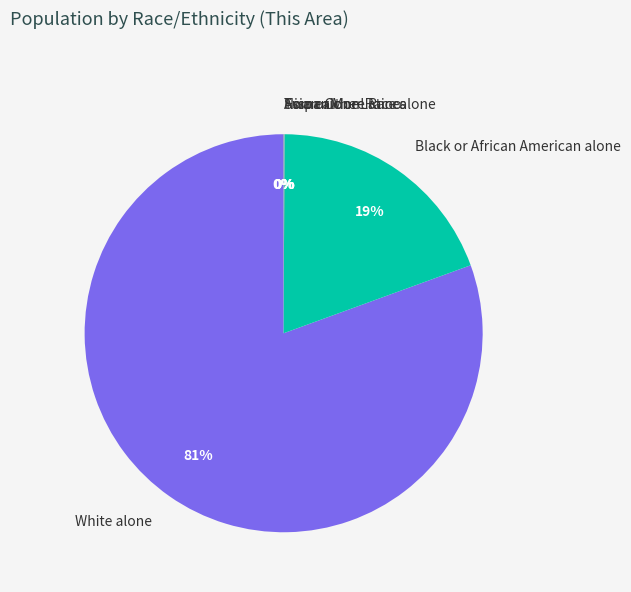

To the nearest percent, what portion does Black or African American alone represent?

19%